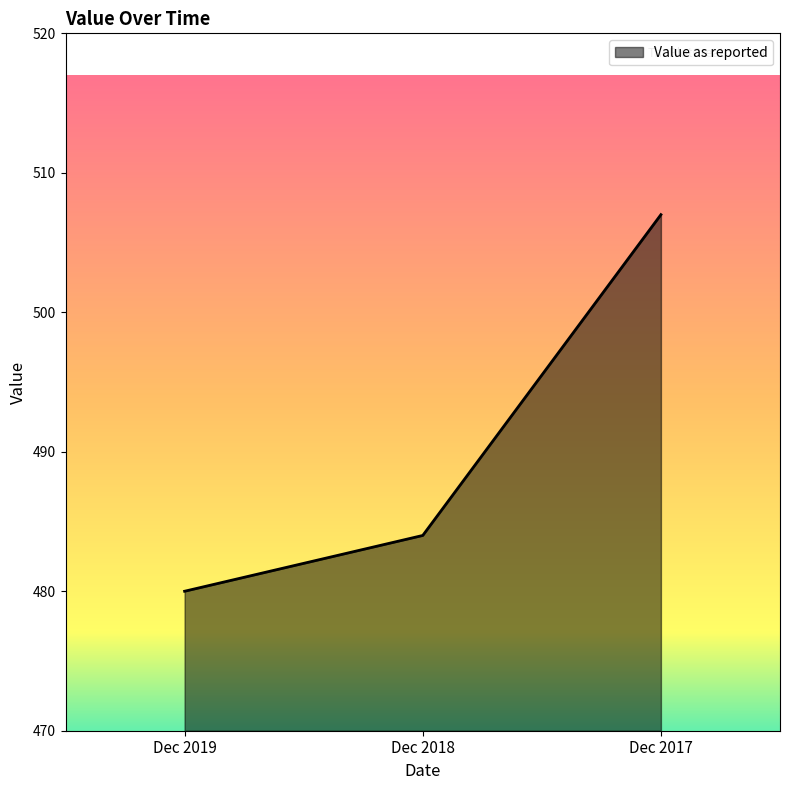

Between Dec 2017 and Dec 2018, which is larger?

Dec 2017